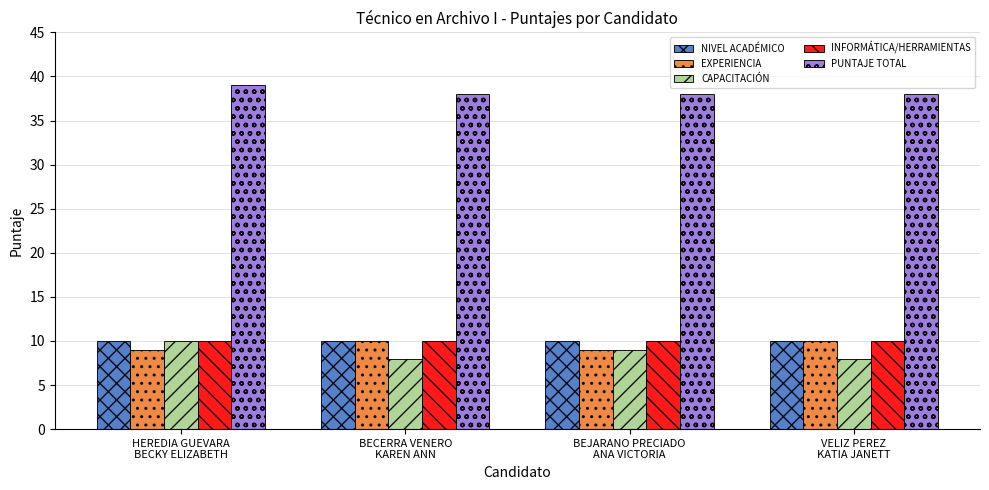

What is the spread (max minus min) of values at HEREDIA GUEVARA
BECKY ELIZABETH?

30